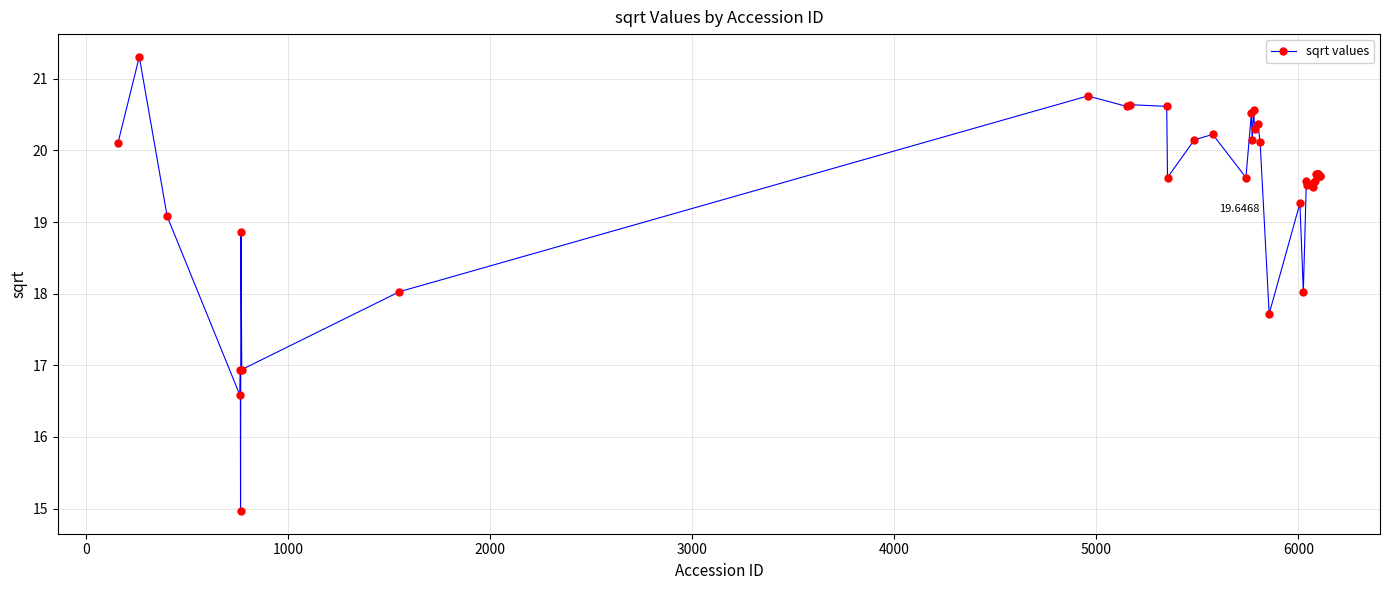

What is the value of the 37th point from the left?

19.7